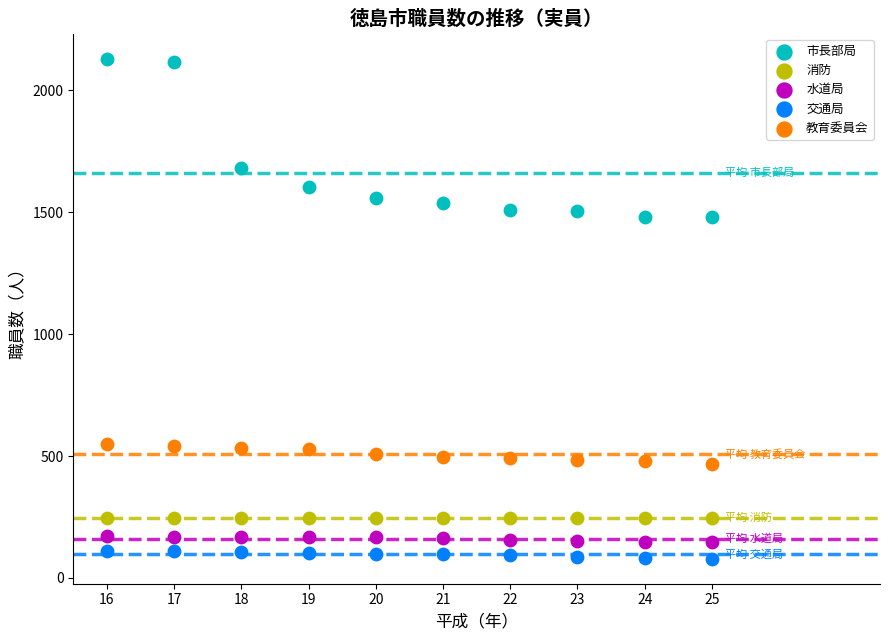

What is the X range (max minus min) for the scatter plot?

9